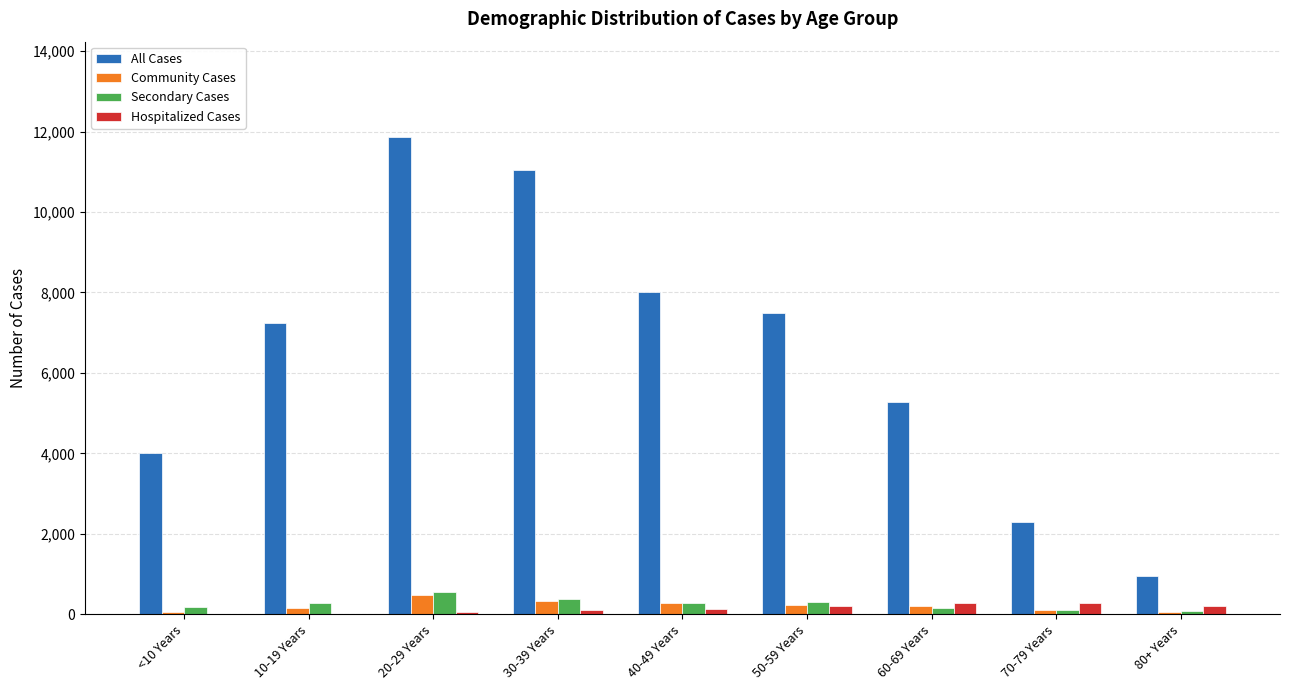

How many series are shown in this chart?

4